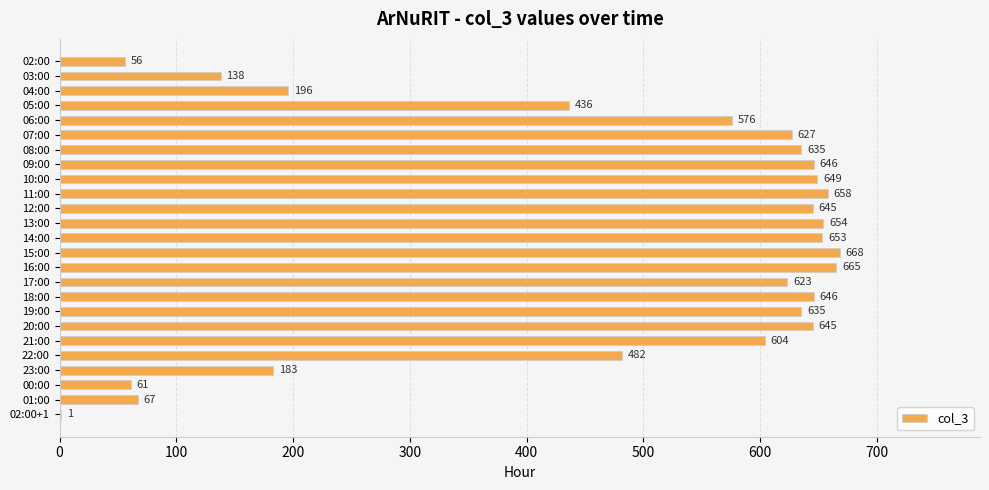

Are the bars grouped side by side (vs. stacked)?

No